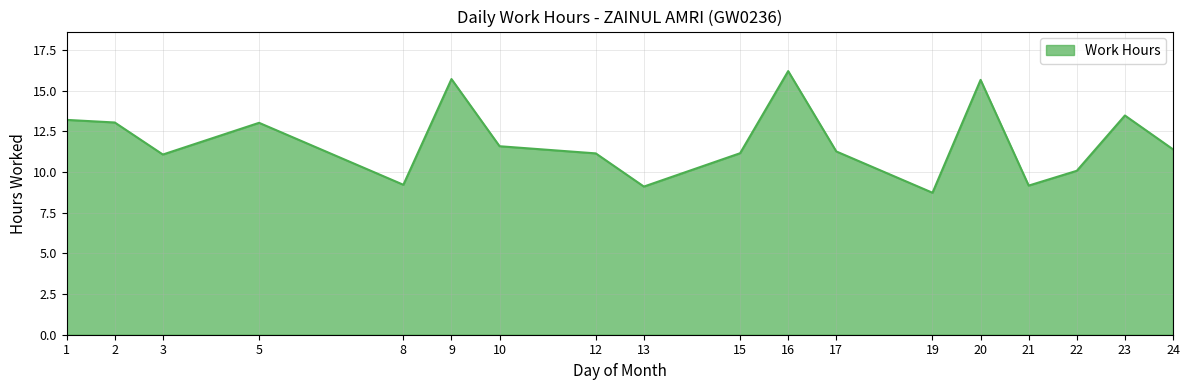

At which category does the chart reach its peak across all series?

16